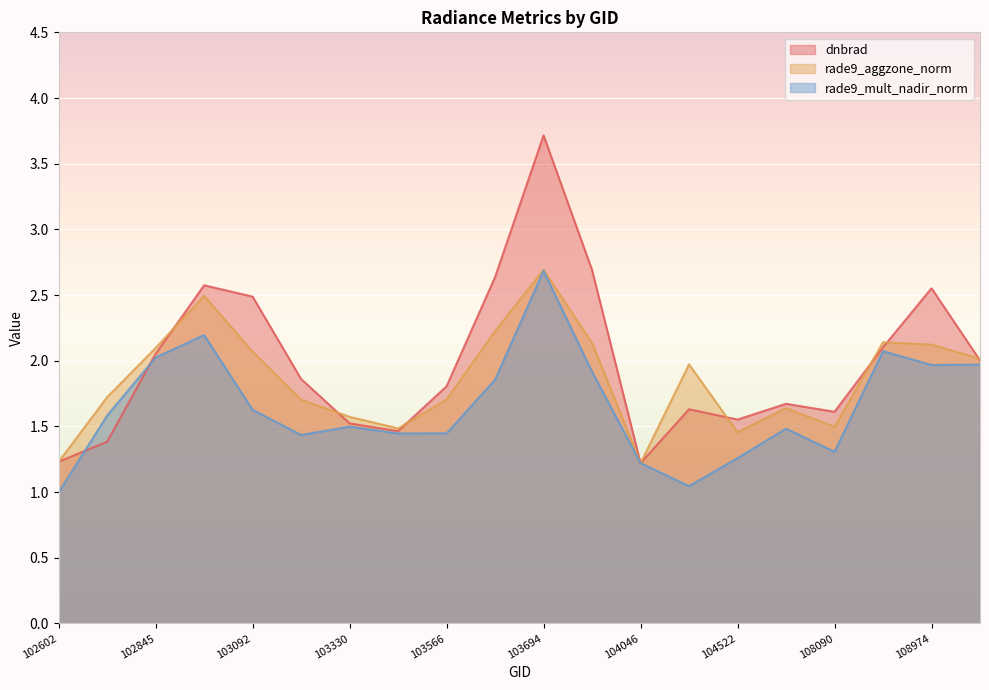

True or false: rade9_aggzone_norm and dnbrad intersect in this chart.

True